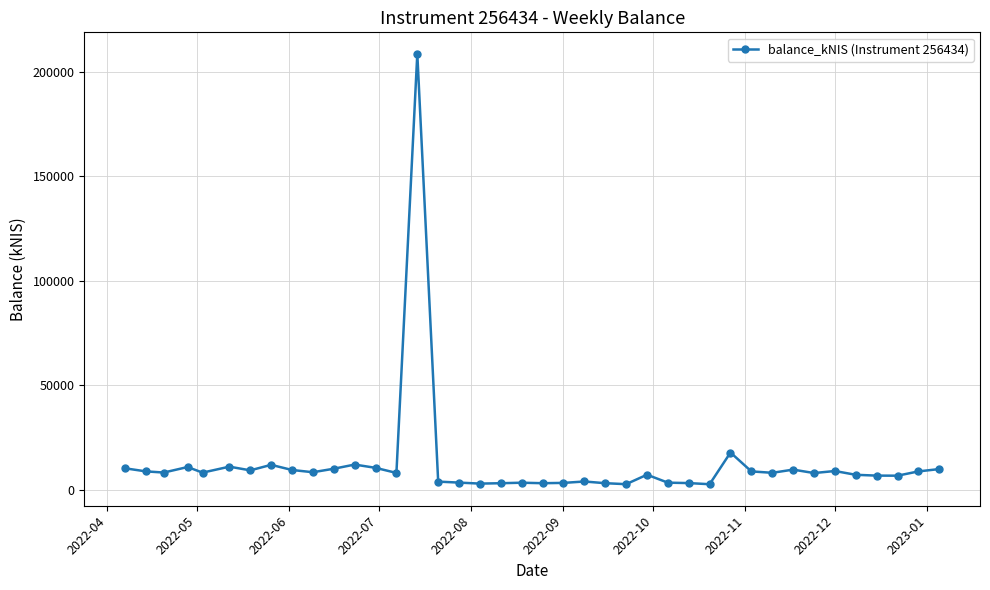

True or false: there are more than 2 points higher than both neighbors.

True